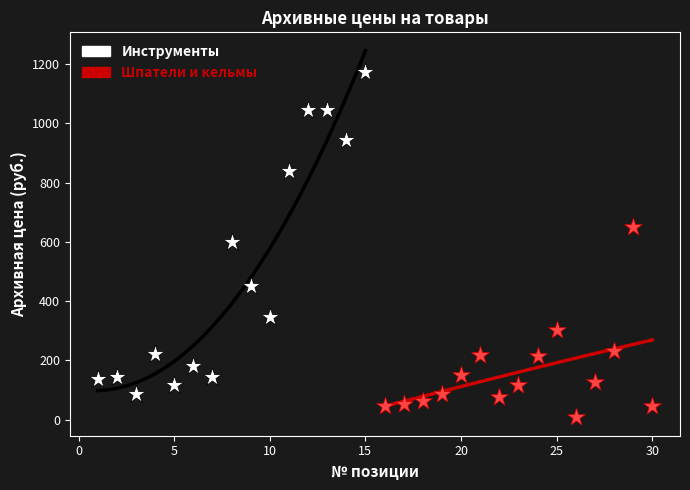

What are all the series names shown in the legend?

Инструменты, Шпатели и кельмы